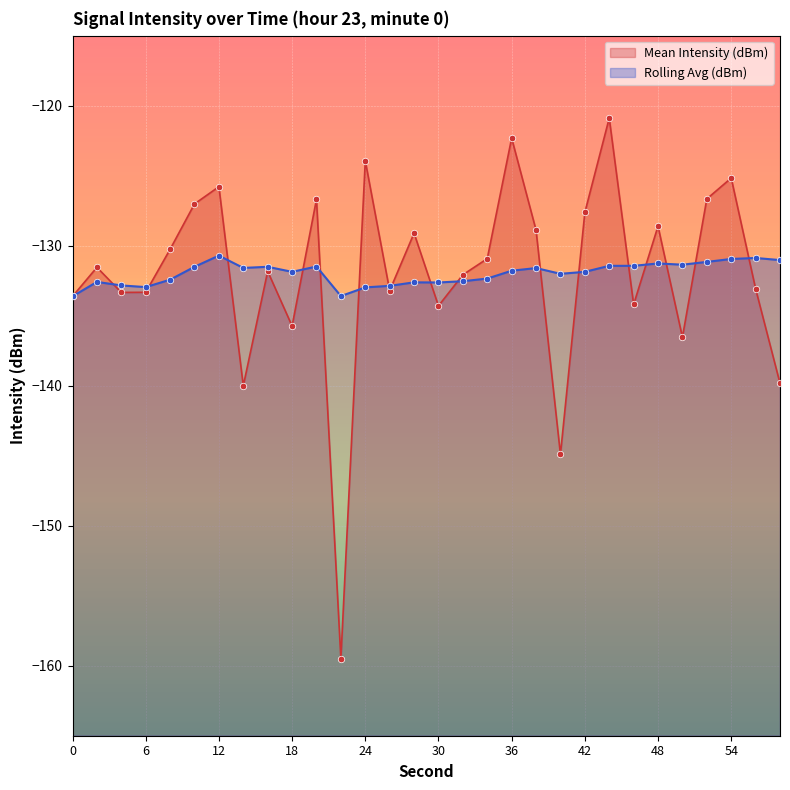

Which series reaches the minimum Y coordinate?

Mean Intensity (dBm)